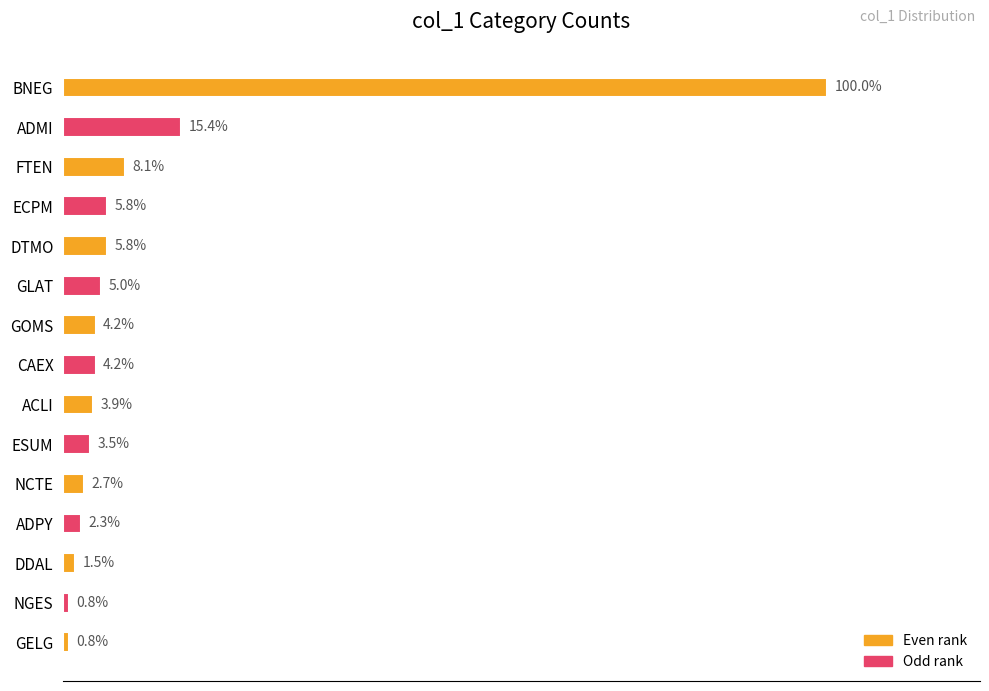

Are the bars horizontal?

Yes